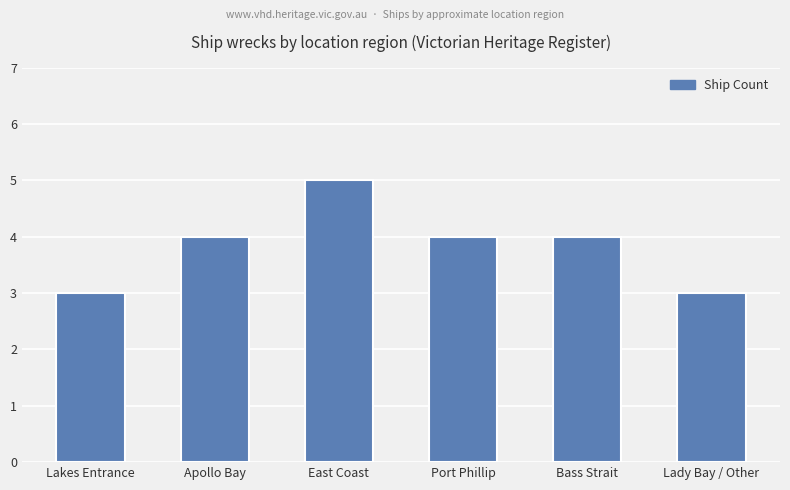

The value at Lady Bay / Other is 2. True or false?

False